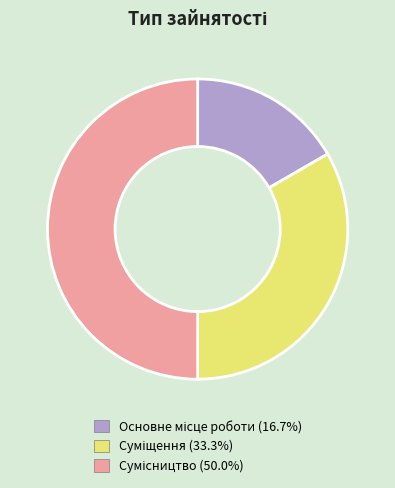

To the nearest percent, what is the average slice percentage?

33%